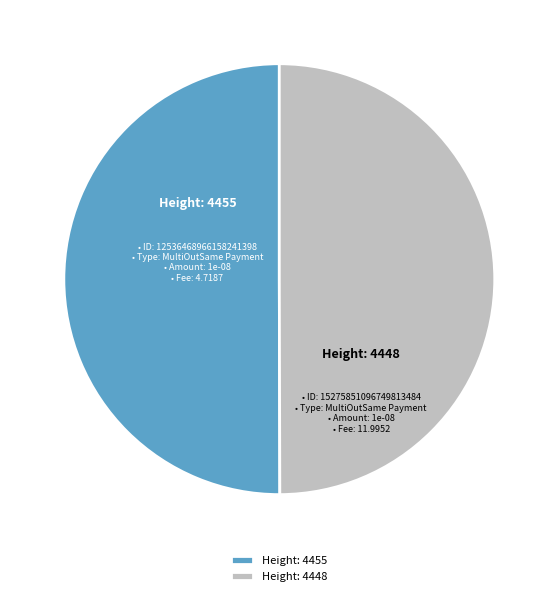

Is the sum of Height: 4455 and Height: 4448 greater than half?

Yes